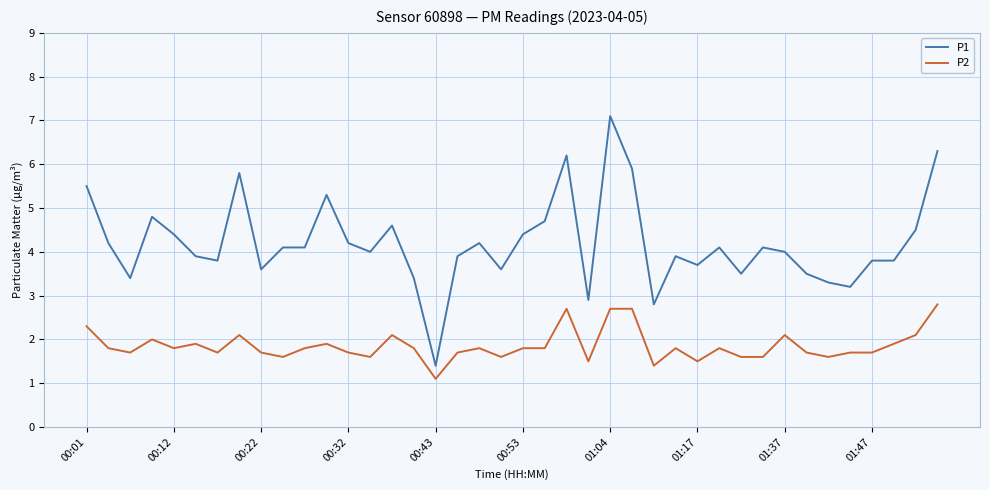

At how many categories does at least one series exceed 6?

3